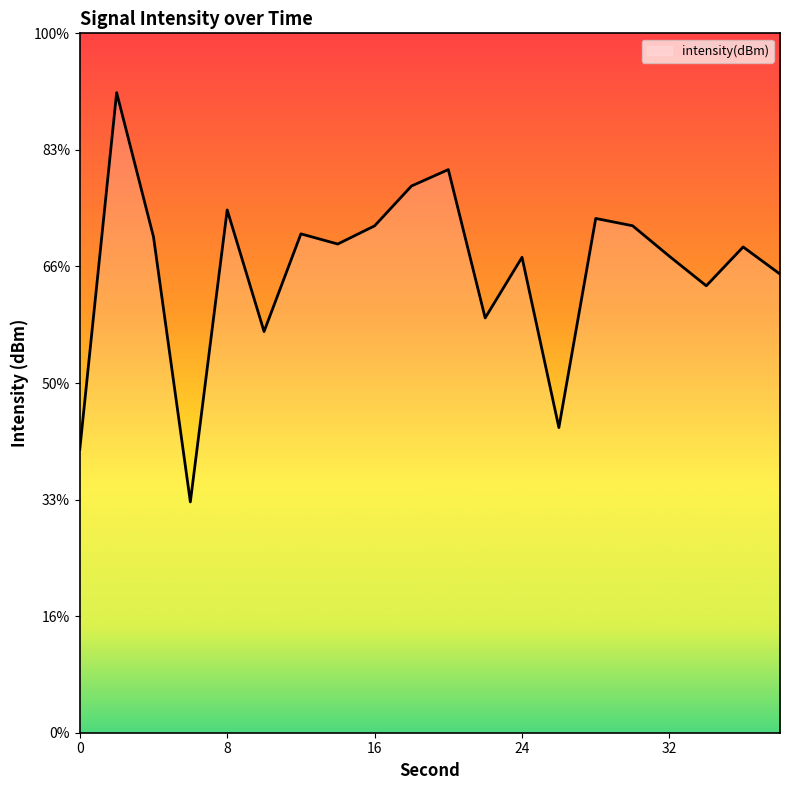

The value at 12 is -129.6. True or false?

True